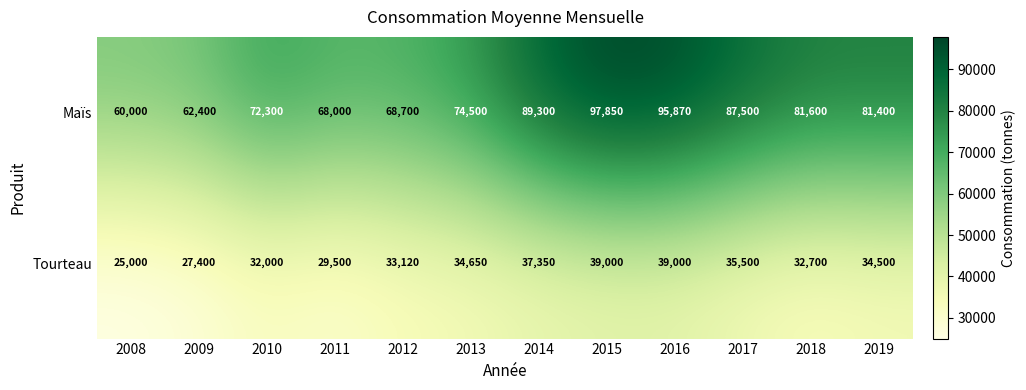

What is the average value of the Tourteau series?

33310